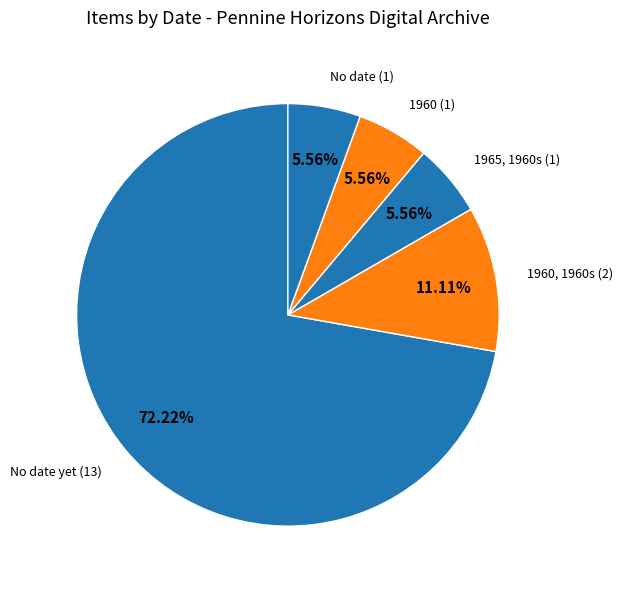

Which category has the smallest portion of the pie?

1965, 1960s